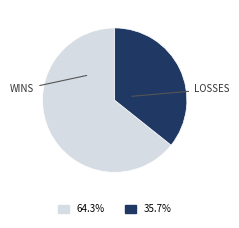

How many slices are in this pie chart?

2